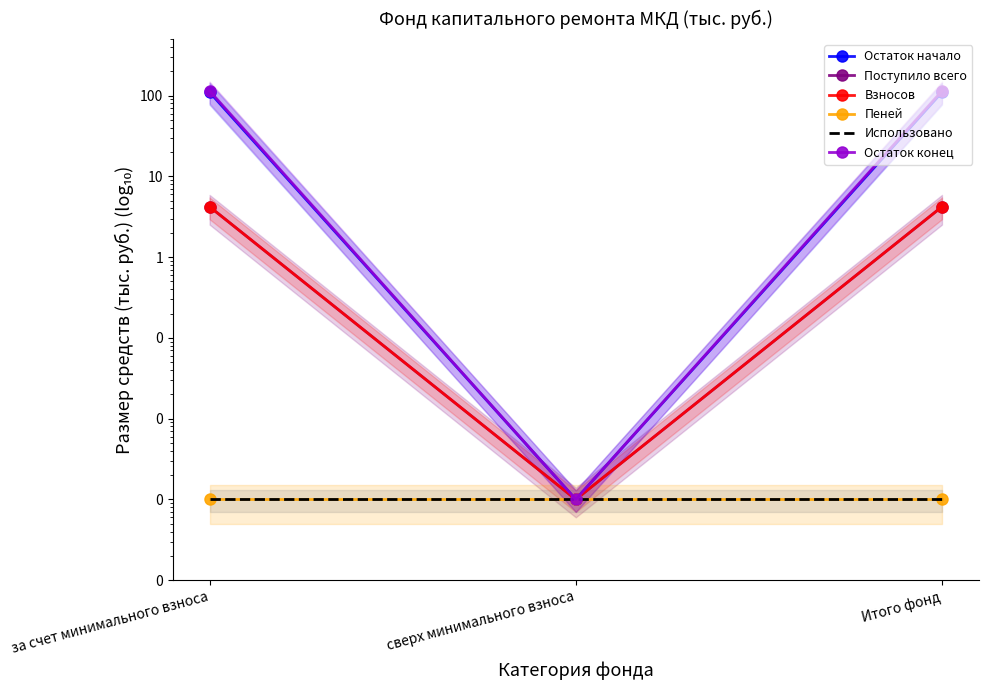

What is the sum of the Поступило всего values at за счет минимального взноса and Итого фонд?

8.4